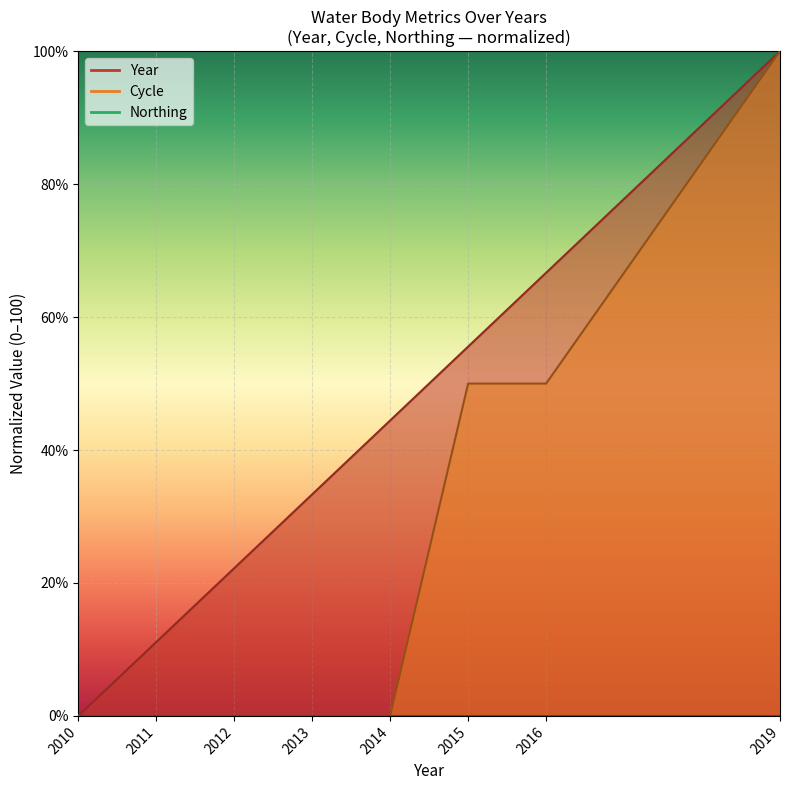

At which label is Cycle closest to 50?

2015